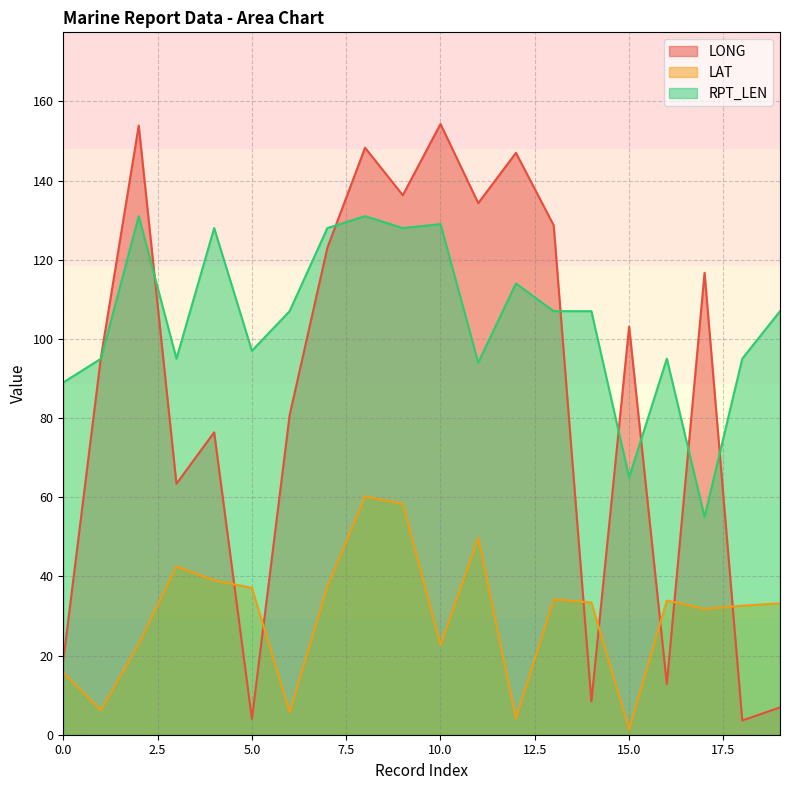

Reading left to right, extract all data points from this chart.

LONG: 0=18.8	1=95.5	2=153.9	3=63.4	4=76.4	5=4.0	6=80.7	7=123.0	8=148.3	9=136.3	10=154.3	11=134.3	12=147.0	13=128.7	14=8.4	15=103.1	16=12.8	17=116.7	18=3.6	19=6.9
LAT: 0=15.7	1=6.2	2=23.0	3=42.5	4=39.0	5=37.1	6=5.7	7=37.4	8=60.2	9=58.3	10=22.7	11=49.7	12=4.1	13=34.2	14=33.4	15=1.4	16=33.9	17=31.8	18=32.6	19=33.2
RPT_LEN: 0=89.0	1=95.0	2=131.0	3=95.0	4=128.0	5=97.0	6=107.0	7=128.0	8=131.0	9=128.0	10=129.0	11=94.0	12=114.0	13=107.0	14=107.0	15=65.0	16=95.0	17=55.0	18=95.0	19=107.0